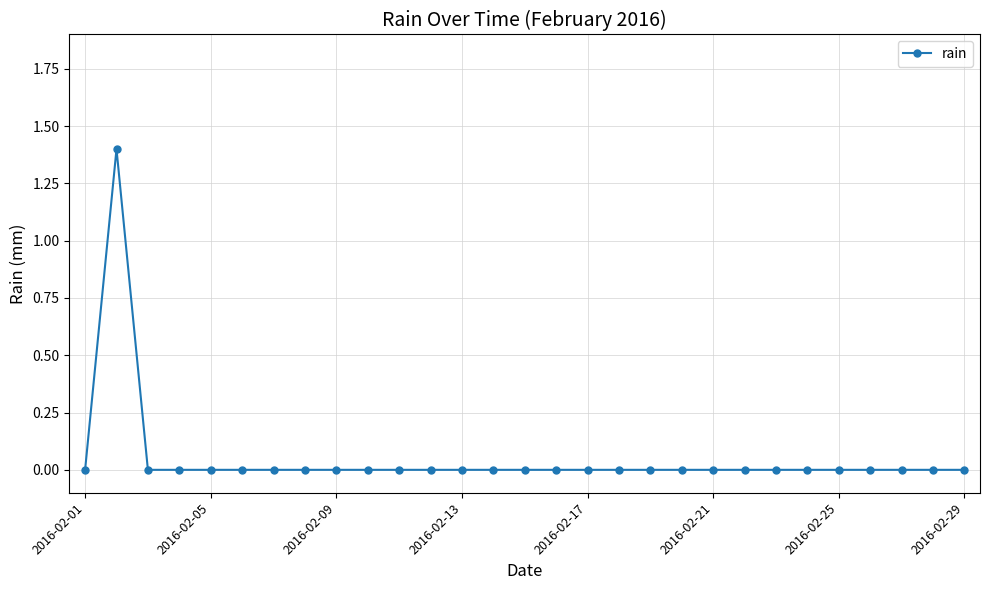

True or false: there are more than 0 points higher than both neighbors.

True